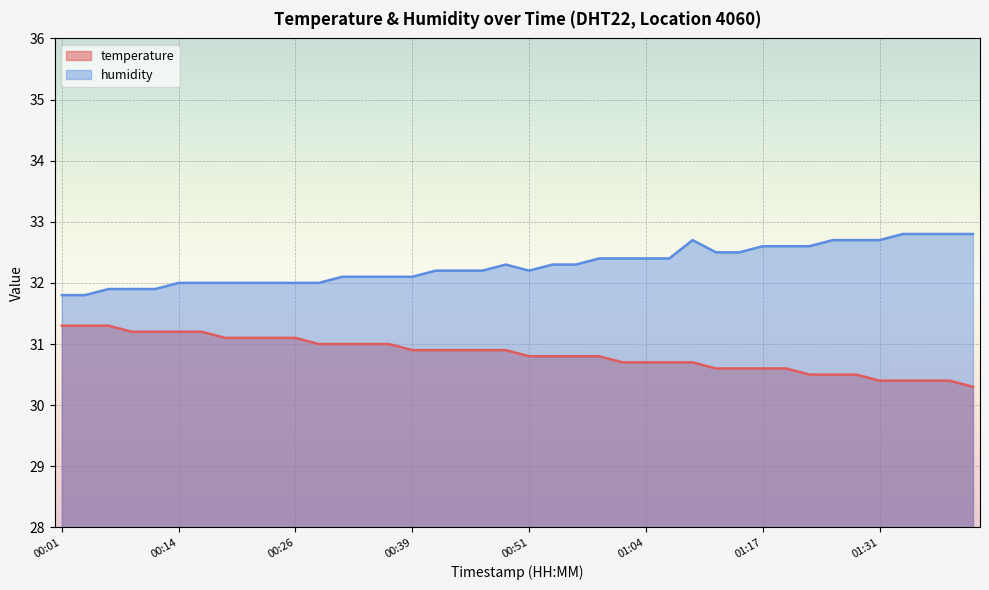

What position from the left is 00:01?

1